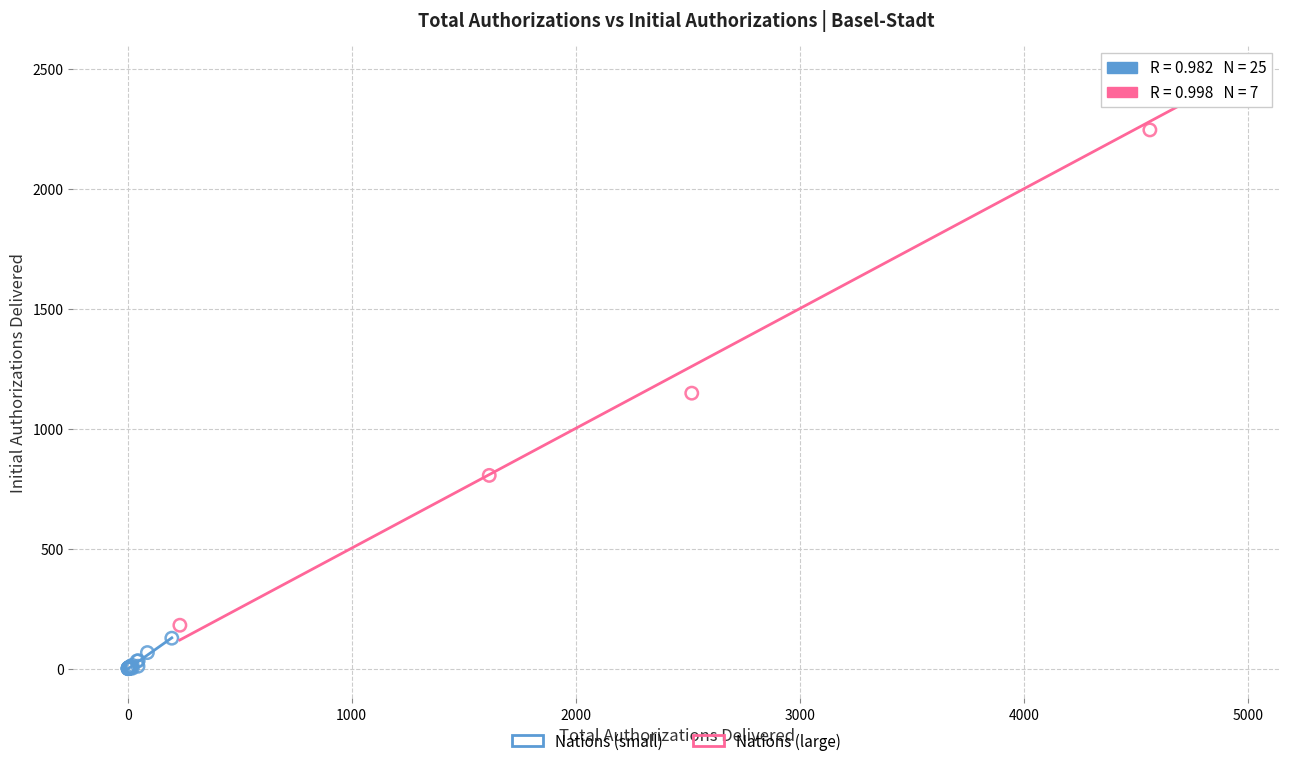

Which series contains the lowest Y value?

Nations (small)